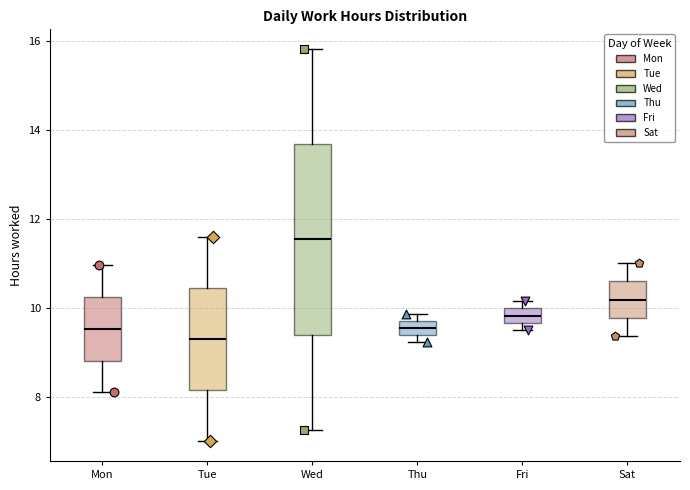

Where does the lower whisker of the box for Mon end on the y-axis? The values are not printed on the chart, so give them approximately, as read against the axis.

8.2